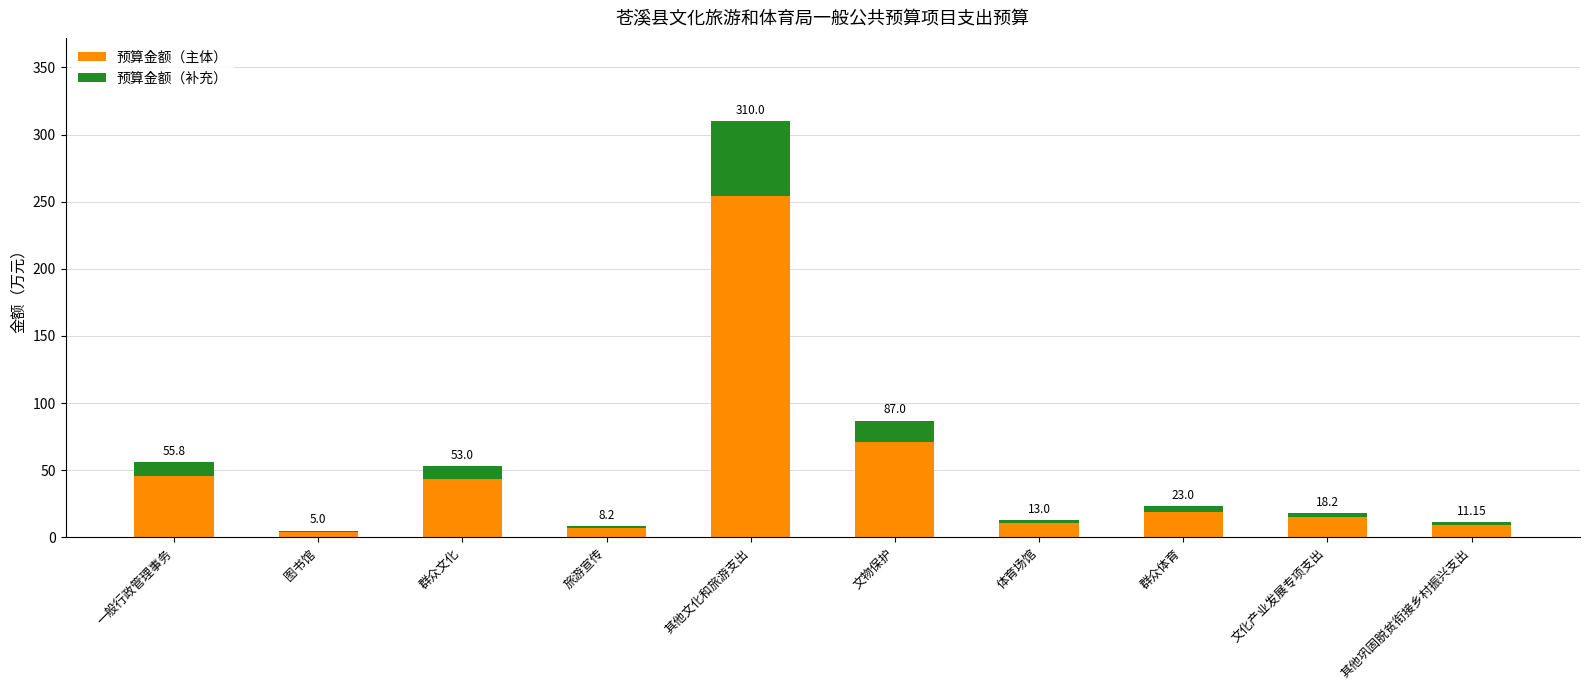

Does the chart contain stacked bars?

Yes